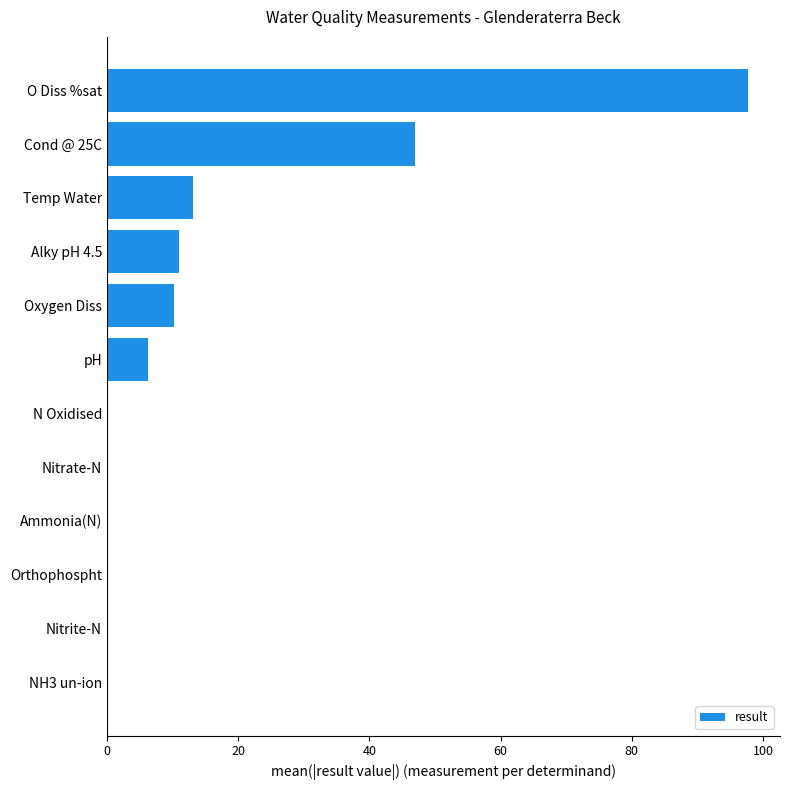

Count the number of values greater than 6.

6